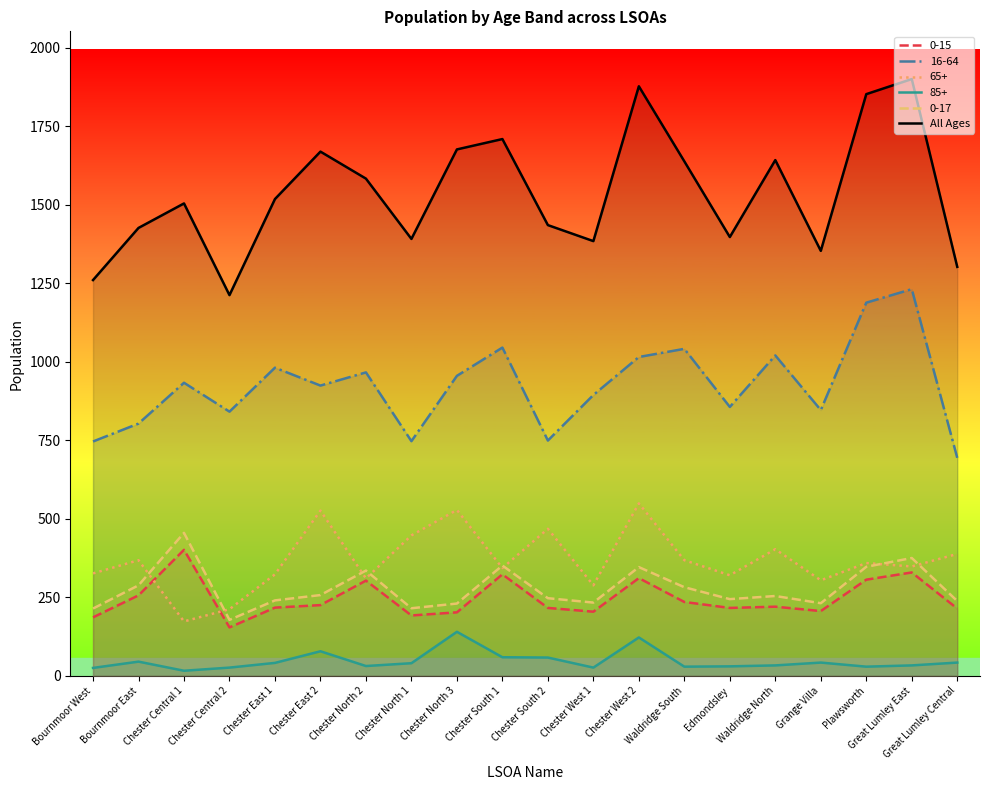

Does the chart display data point markers on the line(s)?

No